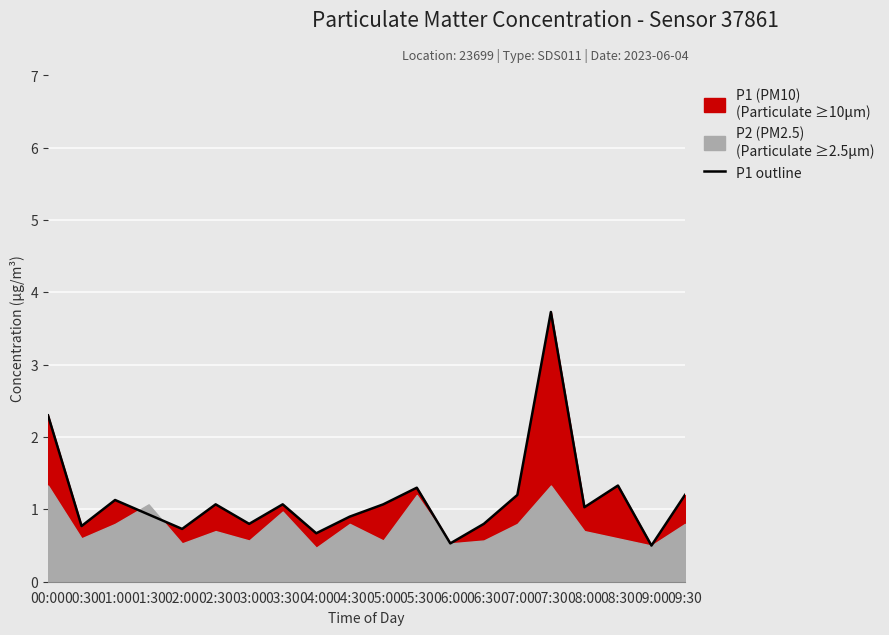

What is the ratio of the value at 09:30 to the value at 08:00?

1.2